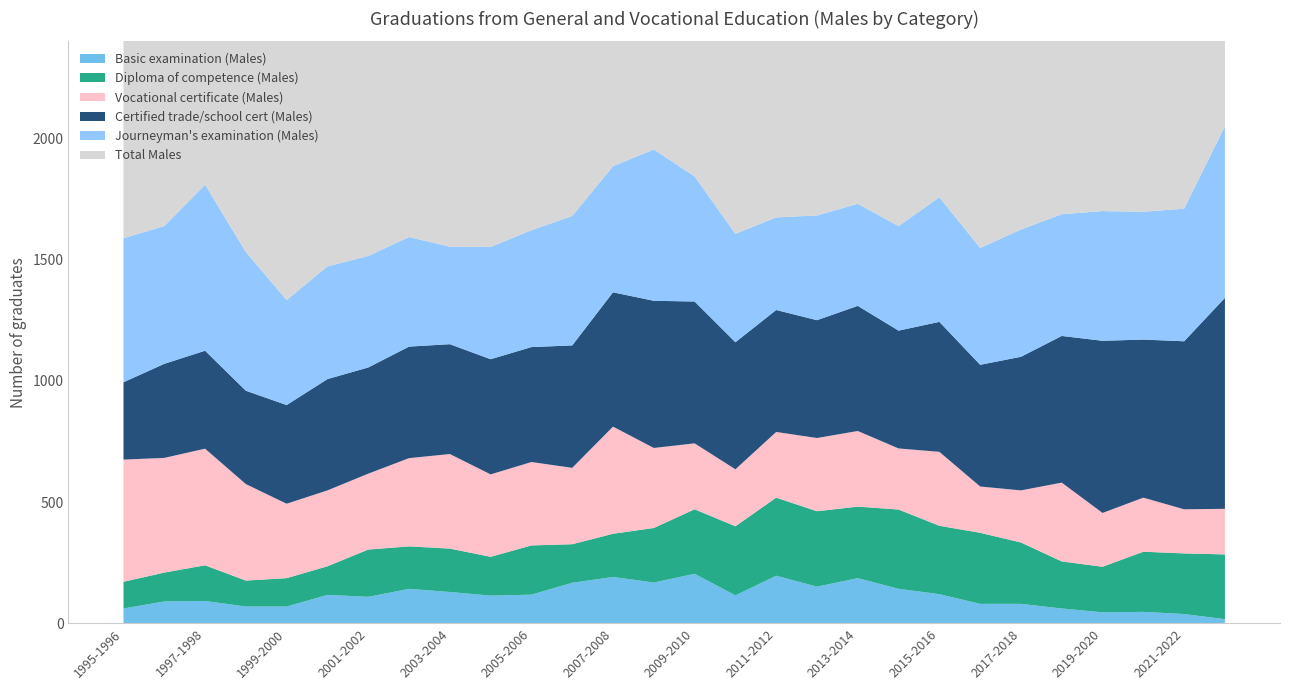

Reading left to right, list all the values displayed in this chart.

Vocational certificate (Males): 504	473	481	398	307	313	313	364	390	340	344	315	442	330	272	235	271	302	312	252	305	191	215	325	222	223	182	188
Diploma of competence (Males): 110	119	147	107	117	118	195	175	179	160	203	159	178	225	266	285	322	311	295	327	282	293	253	194	188	248	250	267
Certified trade/school cert (Males): 319	388	404	385	407	459	438	460	453	475	474	505	554	607	585	524	503	486	516	486	536	502	551	605	710	652	693	870
Basic examination (Males): 61	90	92	69	69	117	109	142	129	114	118	167	191	168	204	115	196	151	186	142	120	80	80	61	45	47	38	17
Journeyman's examination (Males): 594	568	685	572	433	465	460	452	402	463	482	534	520	624	516	447	382	432	421	431	514	482	525	502	535	527	547	708
Total Males: 1588	1638	1809	1531	1333	1472	1515	1593	1553	1552	1621	1680	1885	1954	1843	1606	1674	1682	1730	1638	1757	1548	1624	1687	1700	1697	1710	2050